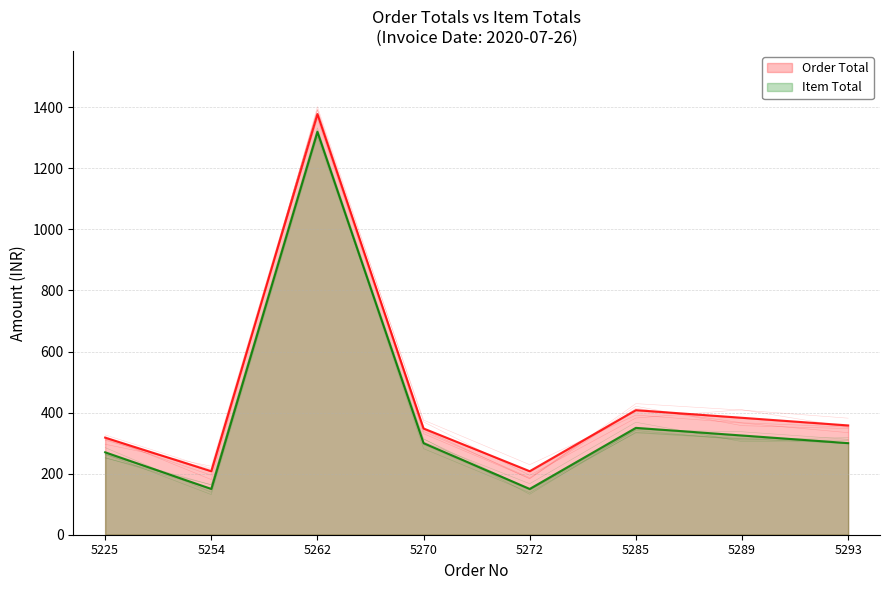

Read the Item Total value at 5272.

150